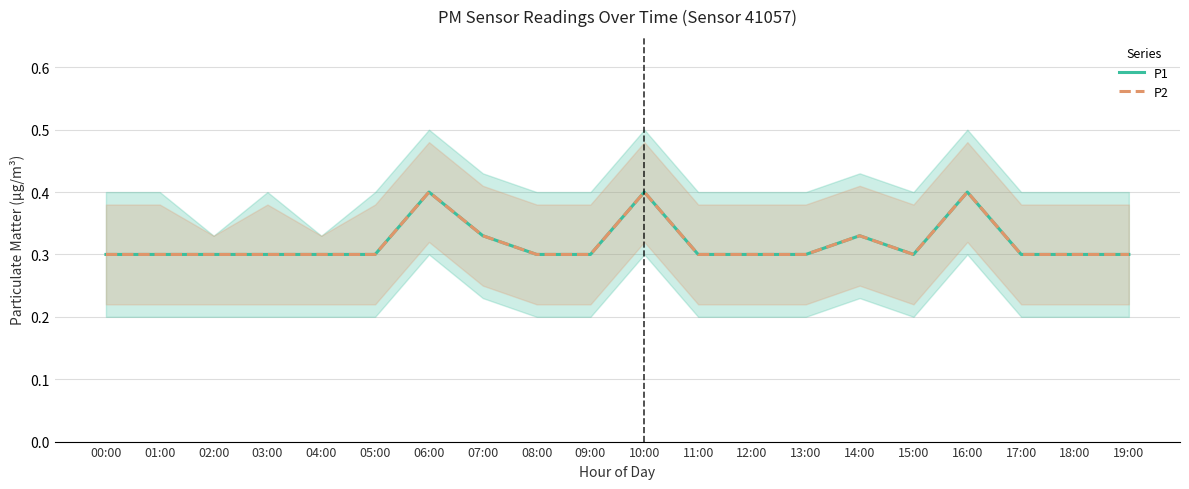

At which label is P2 closest to 0?

00:00